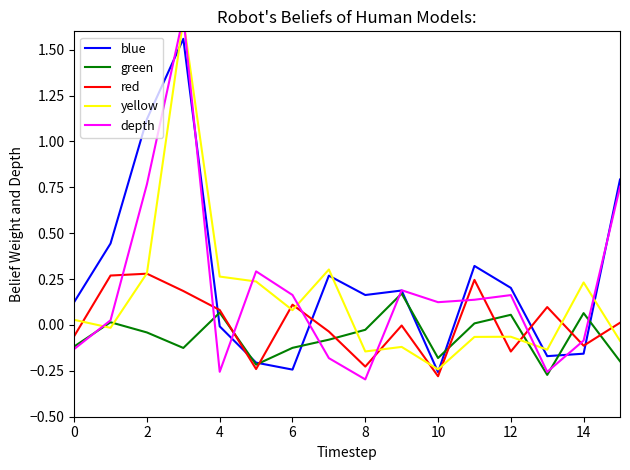

At which label does green reach its peak?

9